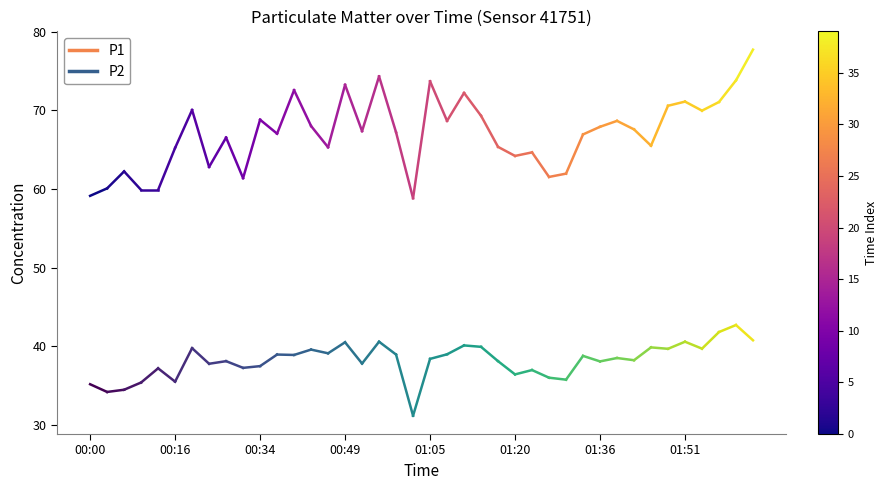

What are all the series names shown in the legend?

P1, P2